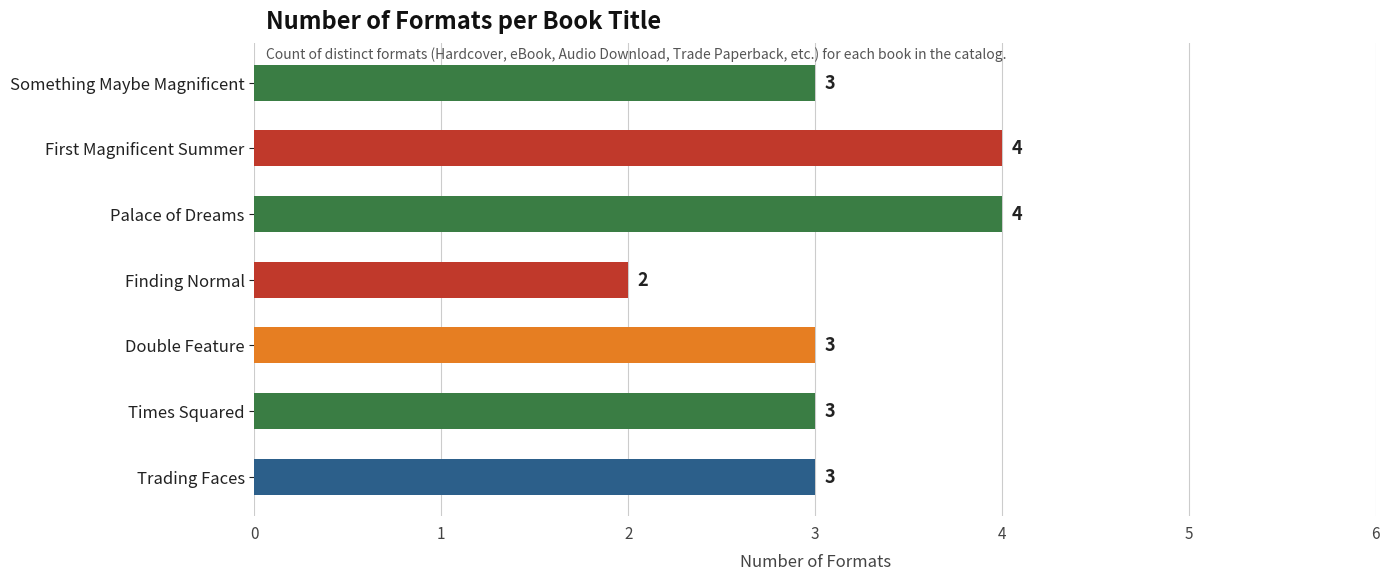

Reading top to bottom, list all the values displayed in this chart.

Something Maybe Magnificent=3	First Magnificent Summer=4	Palace of Dreams=4	Finding Normal=2	Double Feature=3	Times Squared=3	Trading Faces=3